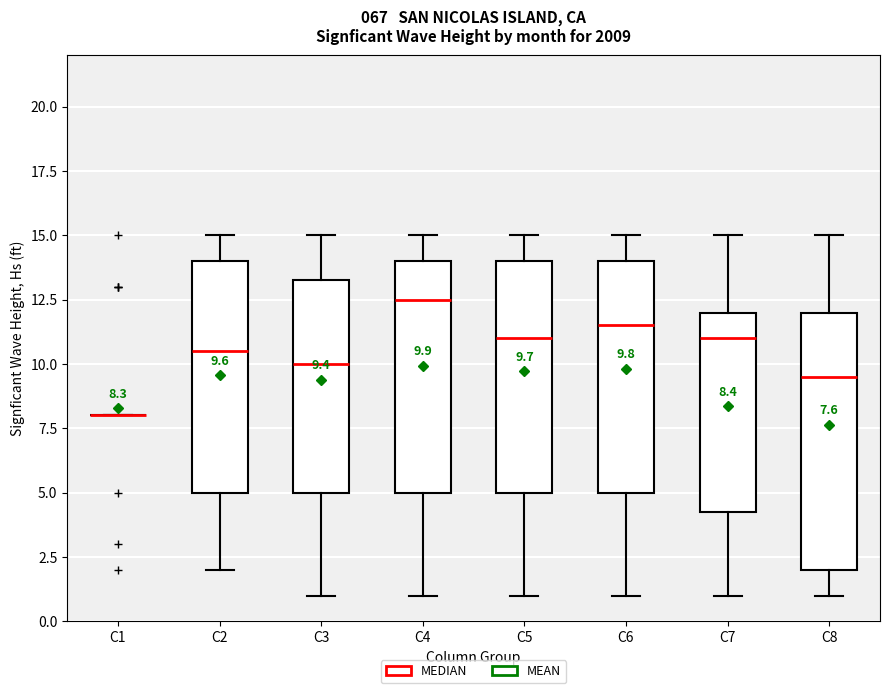

Comparing the boxes themselves (not the whiskers), which one is the tallest?

C8